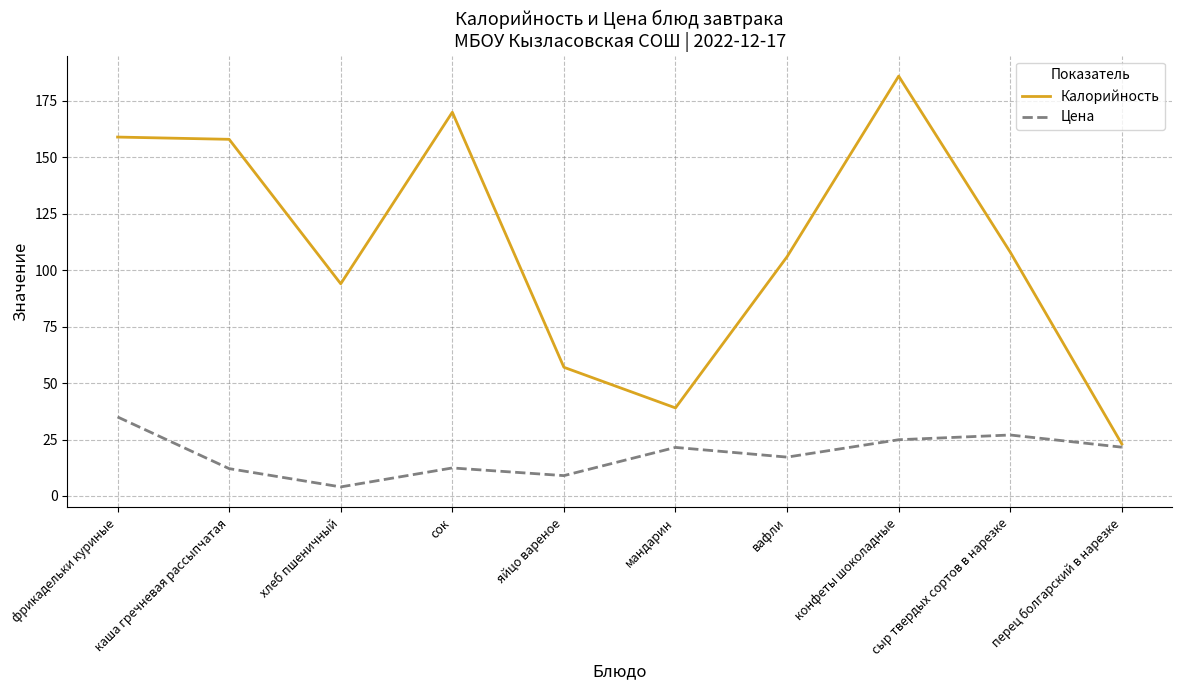

What position from the left is каша гречневая рассыпчатая?

2